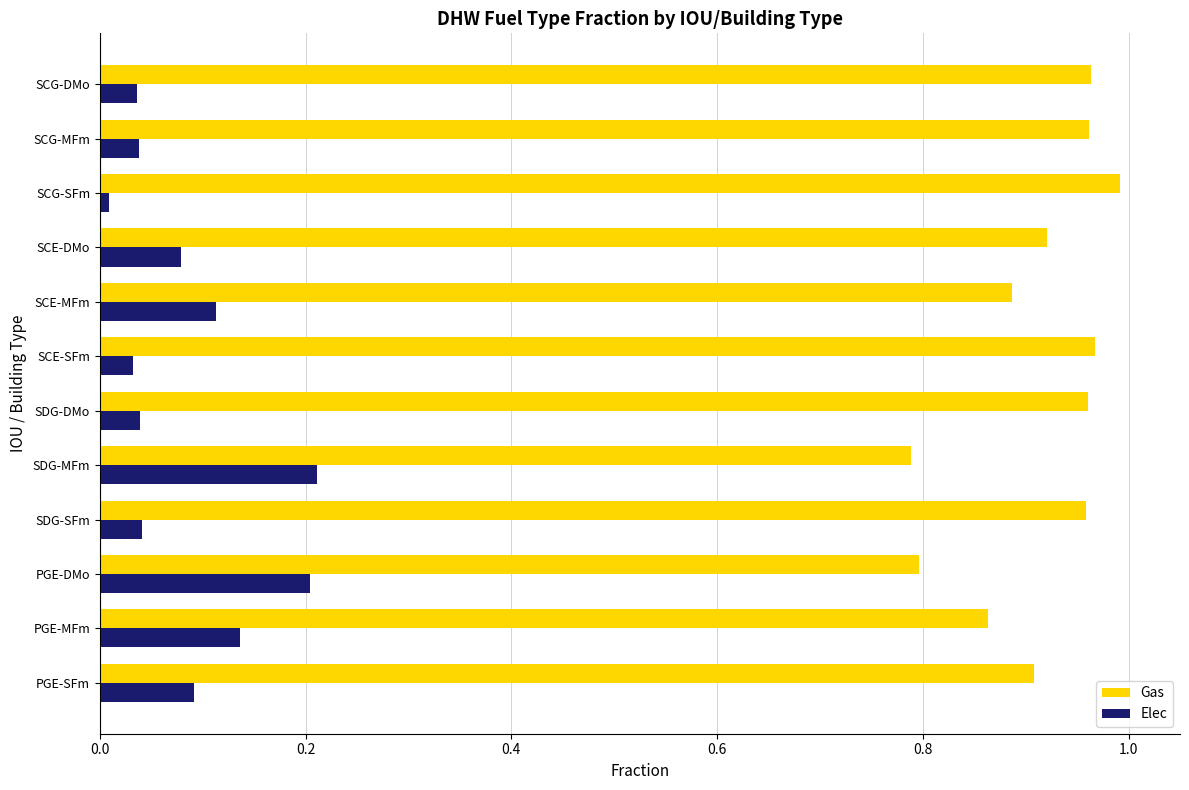

How many series are shown in this chart?

2